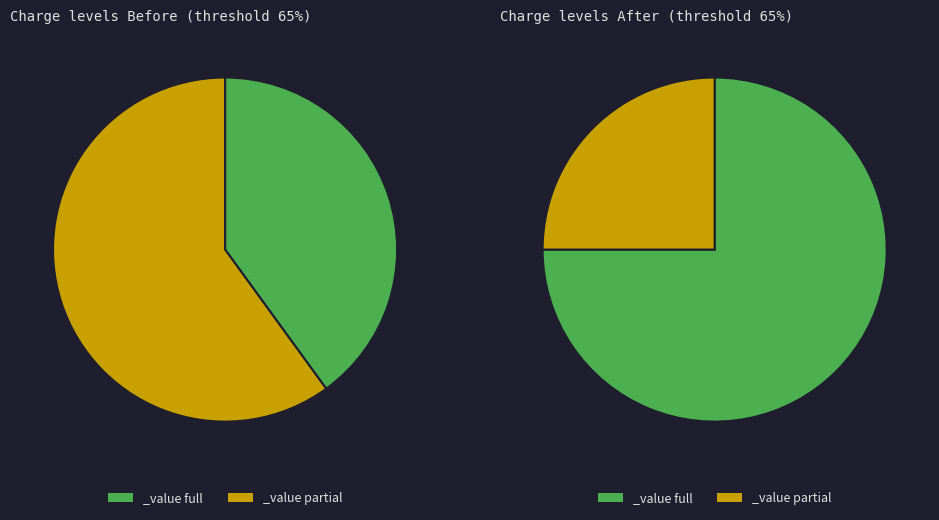

How many slices are in this pie chart?

2